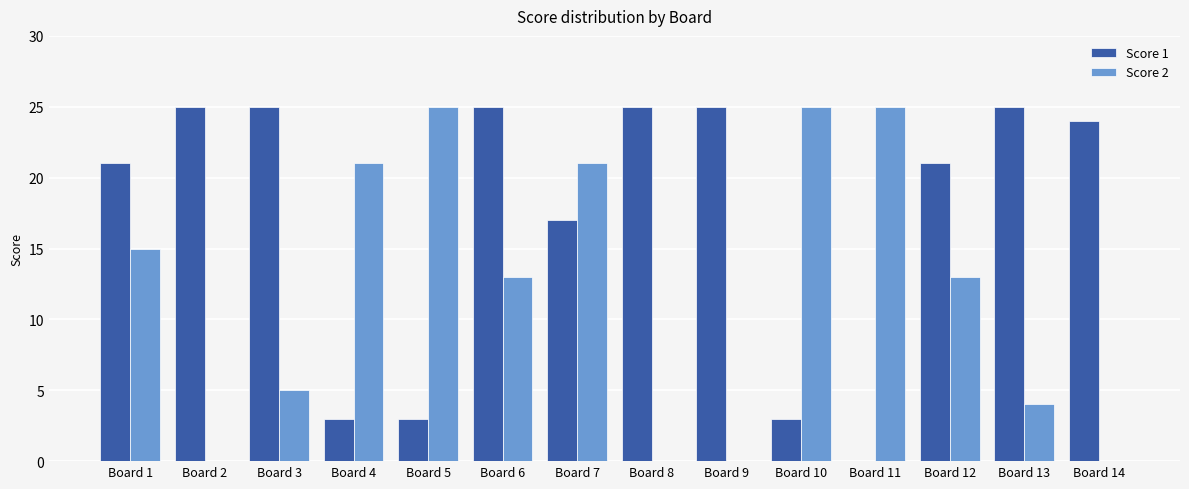

Which series changed the most between Board 7 and Board 8?

Score 2